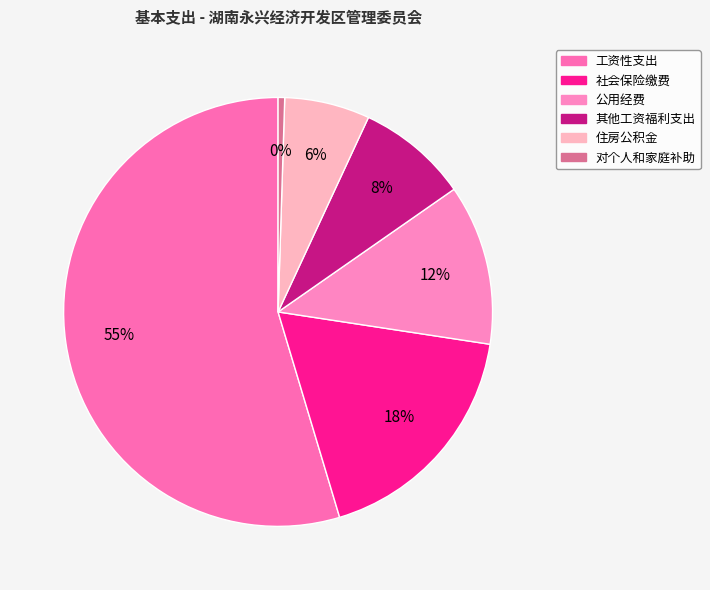

Combined, what portion of the pie is 住房公积金 and 工资性支出?

61.1%